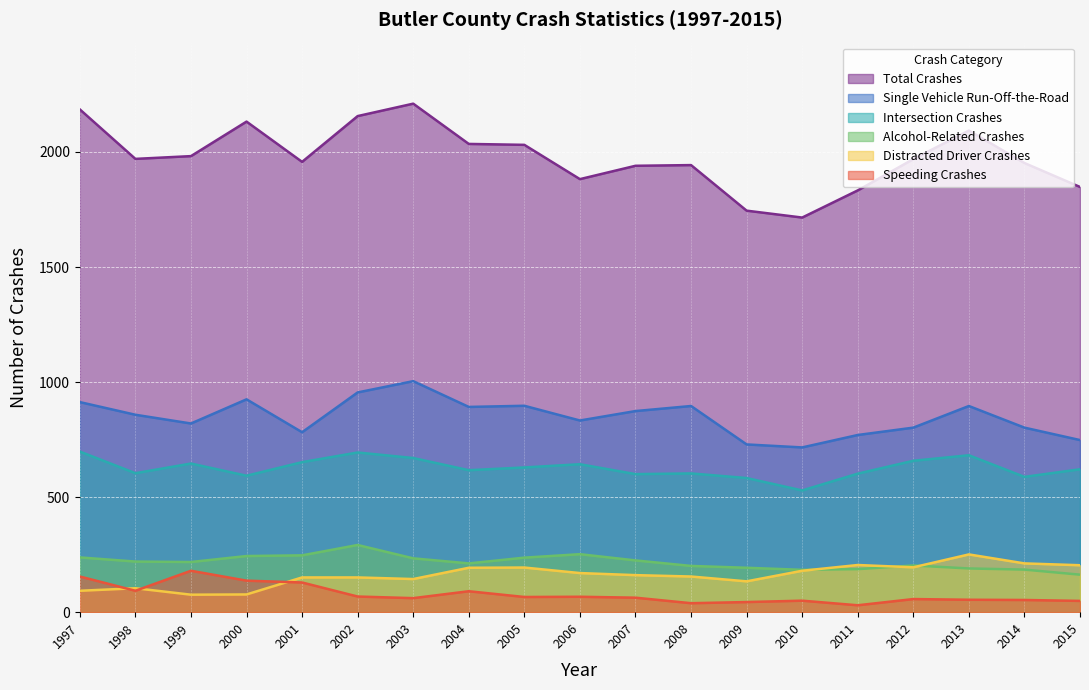

What is the total value across all series at 2012?

3884